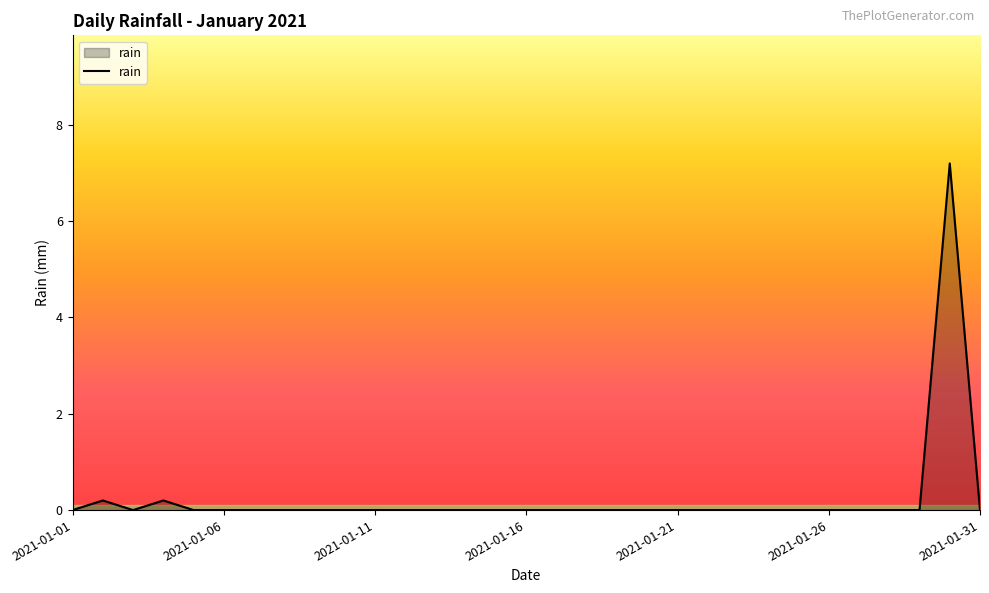

What is the maximum value shown in the chart?

7.2